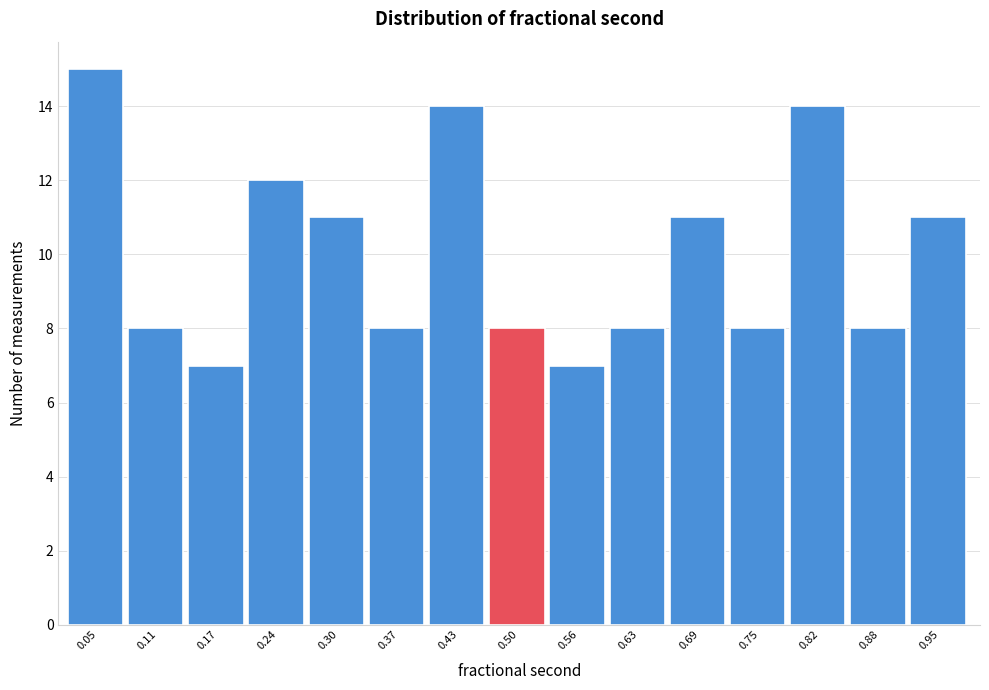

Reading left to right, transcribe this chart: for each bar, give the range it covers on the x-axis and its height. Neither the bar edges nor the heights are printed on the chart, so give them approximately, as read against the axes.

0.01 to 0.08: 15
0.08 to 0.14: 8
0.14 to 0.21: 7
0.21 to 0.27: 12
0.27 to 0.34: 11
0.34 to 0.40: 8
0.40 to 0.46: 14
0.46 to 0.53: 8
0.53 to 0.59: 7
0.59 to 0.66: 8
0.66 to 0.72: 11
0.72 to 0.79: 8
0.79 to 0.85: 14
0.85 to 0.92: 8
0.92 to 0.98: 11